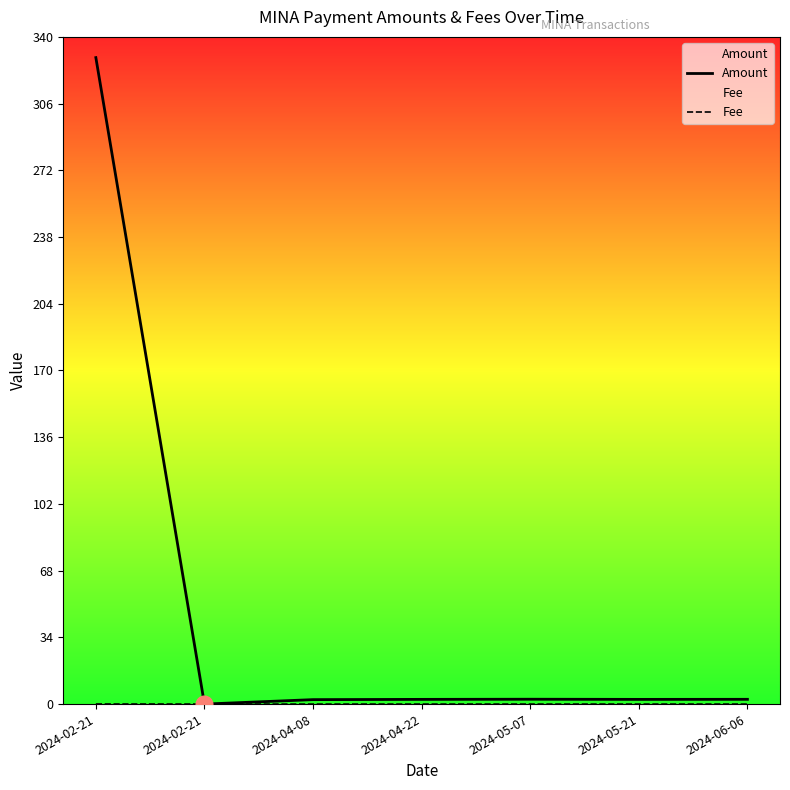

Where is the first local minimum for Amount?

2024-02-21